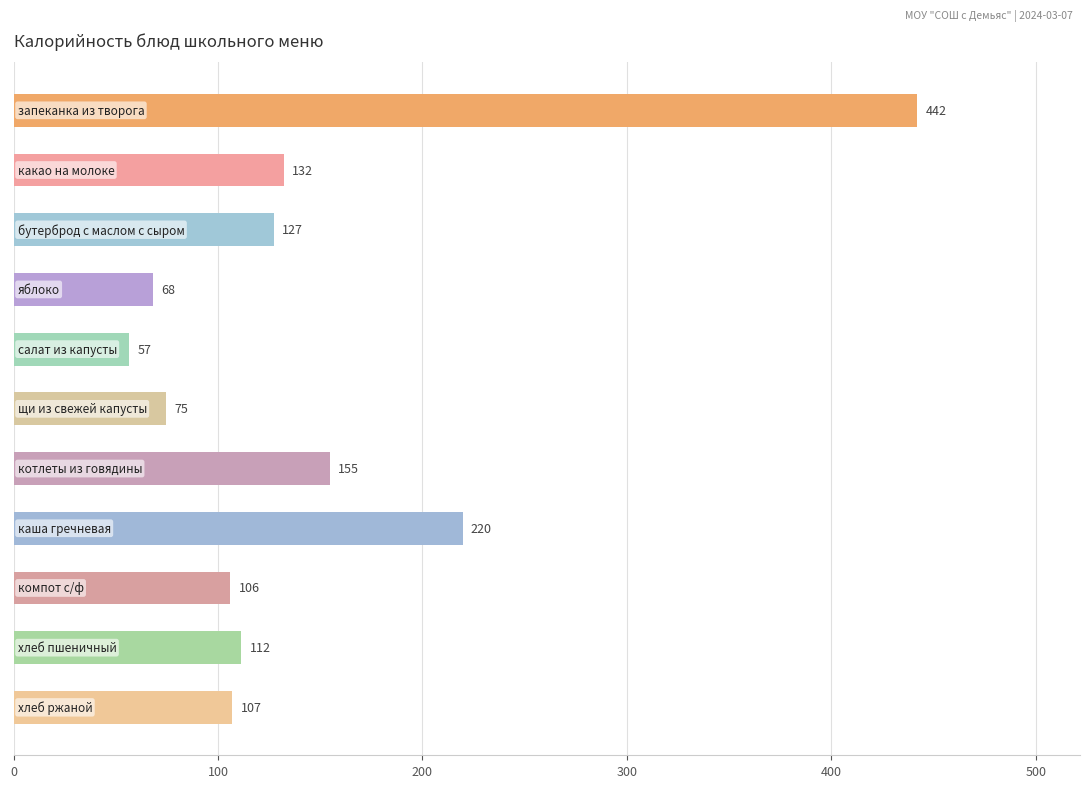

What is the smallest value displayed?

56.6